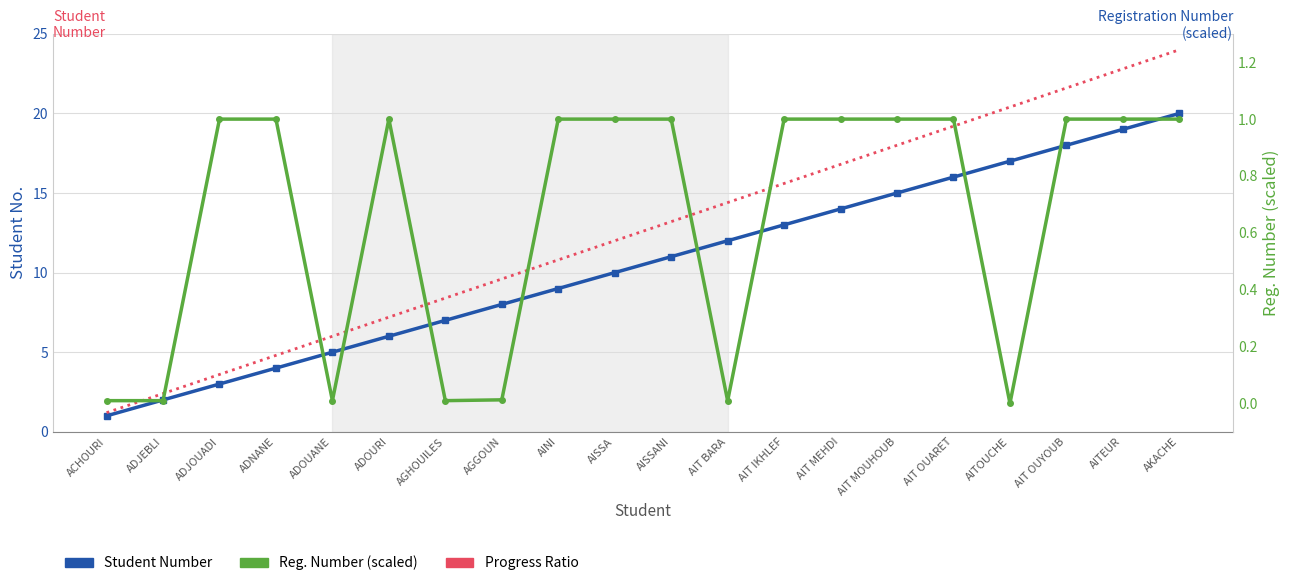

At how many categories does at least one series exceed 20?

4